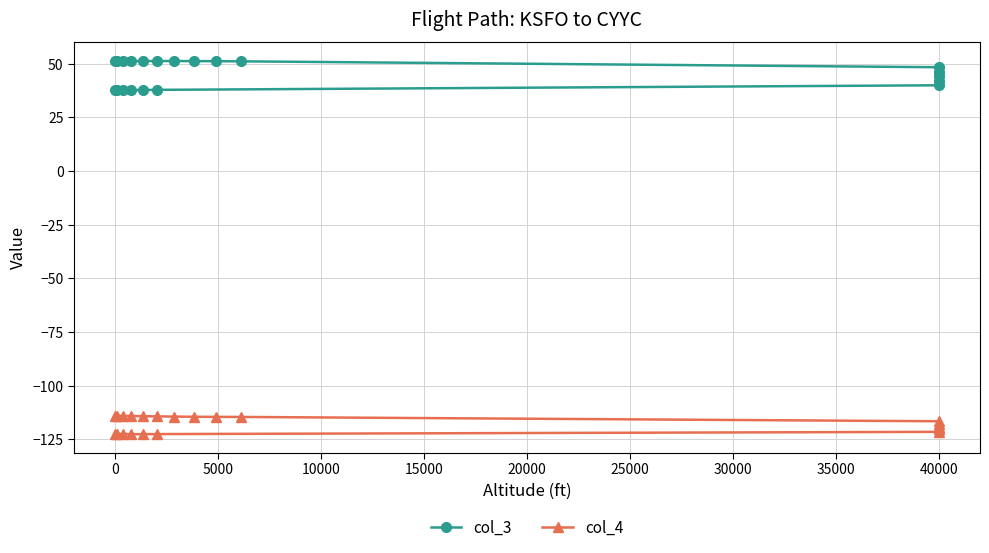

How many categories are shown in the chart?

21